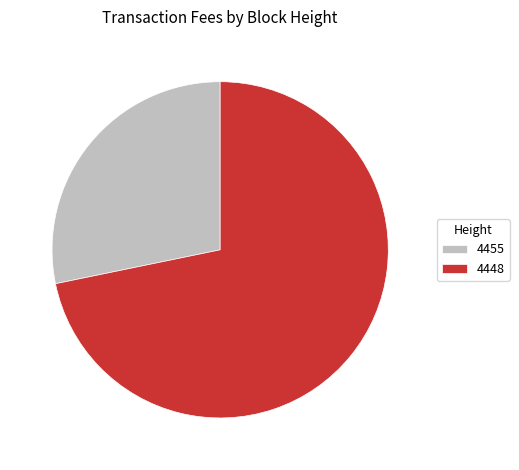

Does 4455 represent more than half of the total?

No